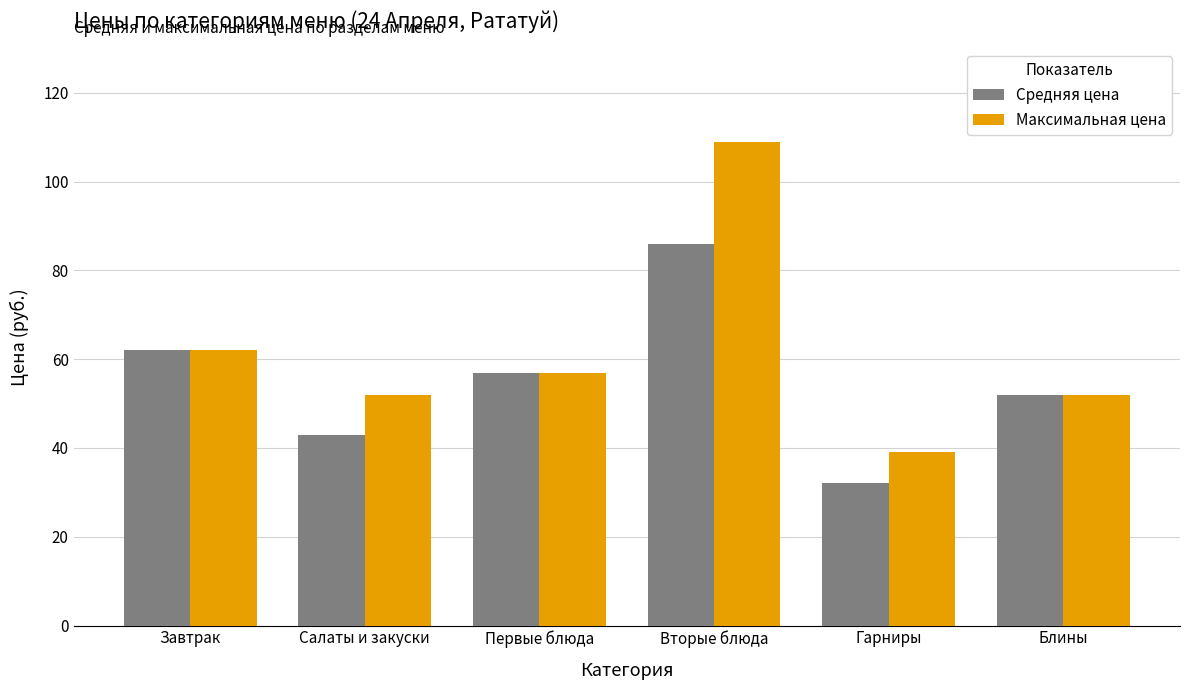

At which category is the sum across all series the highest?

Вторые блюда